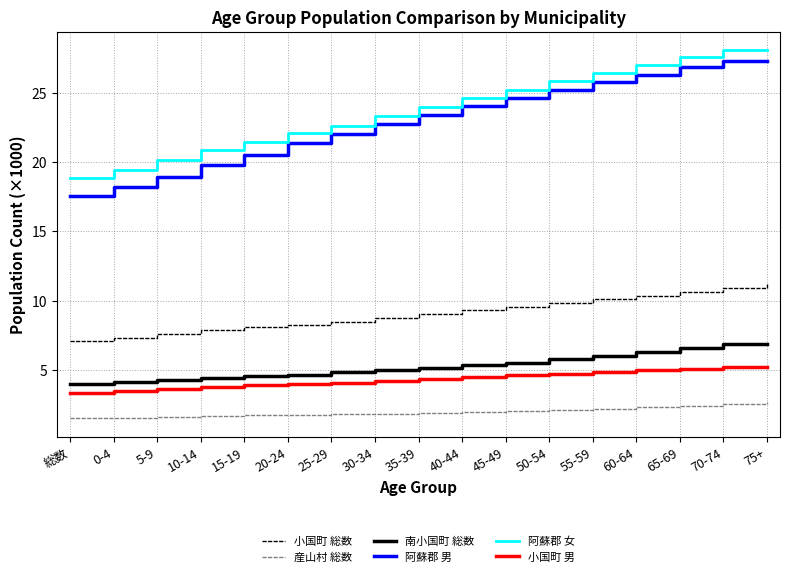

The 阿蘇郡 女 series shows 27.1 at 60-64. True or false?

True